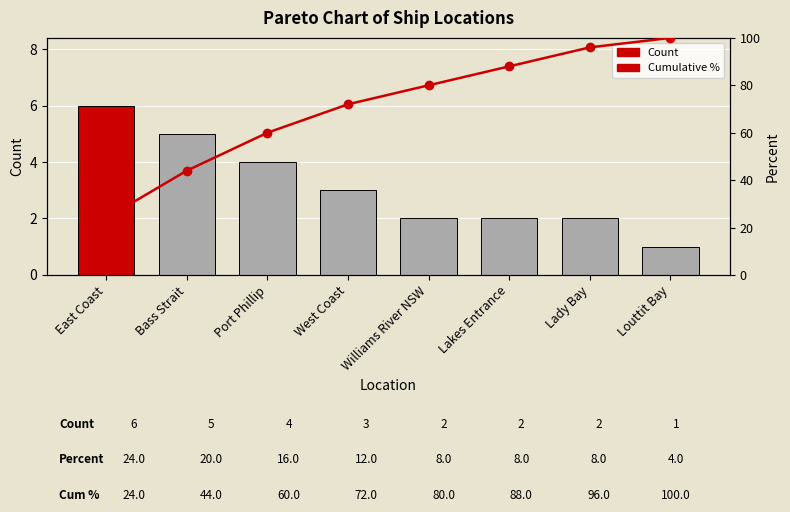

What is the label of the 4th bar from the left?

West Coast